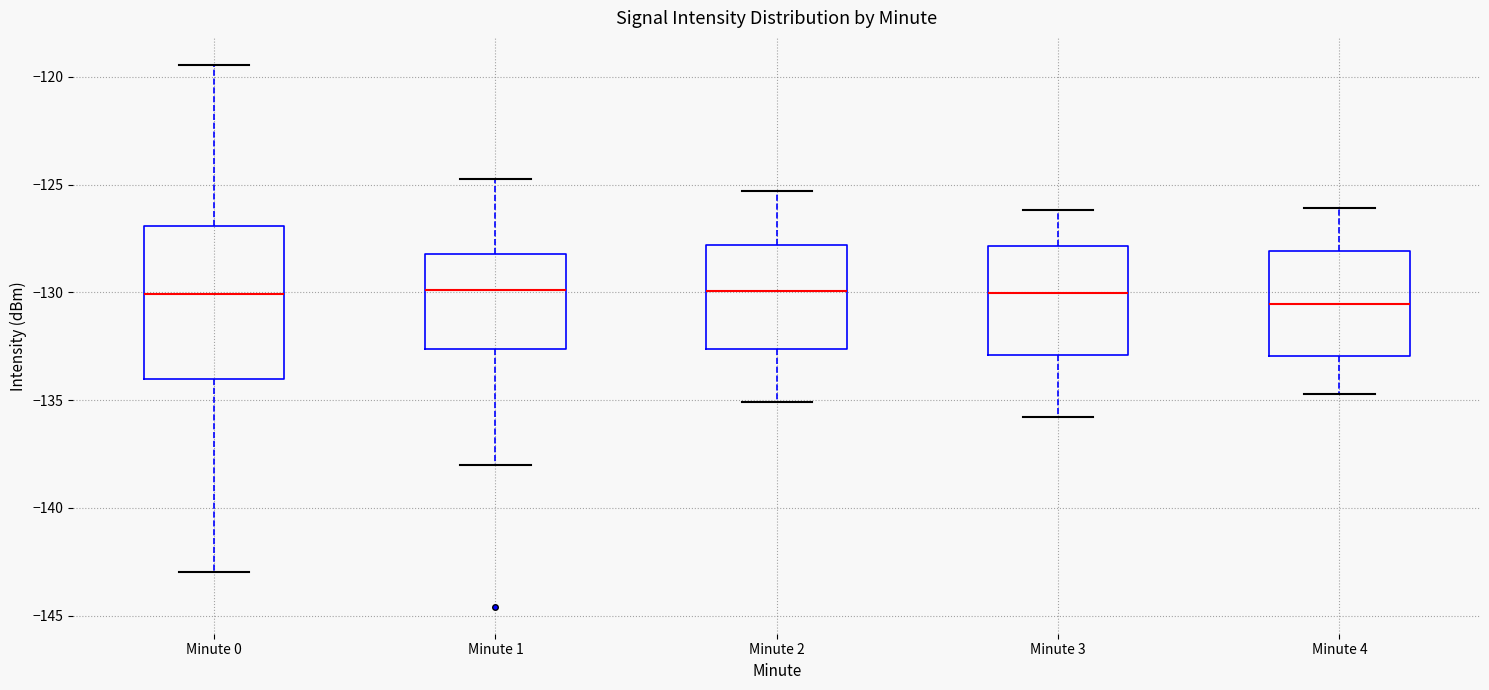

Where does the median line of the box for Minute 0 sit on the y-axis? The values are not printed on the chart, so give them approximately, as read against the axis.

-130.0